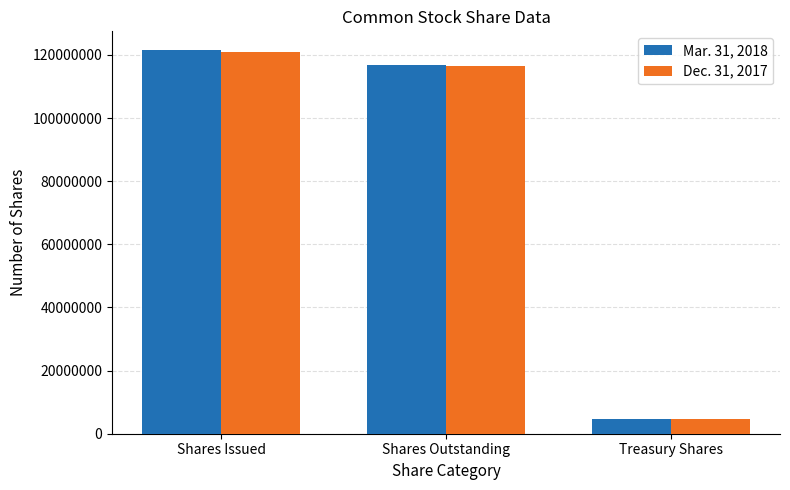

Does the chart contain stacked bars?

No